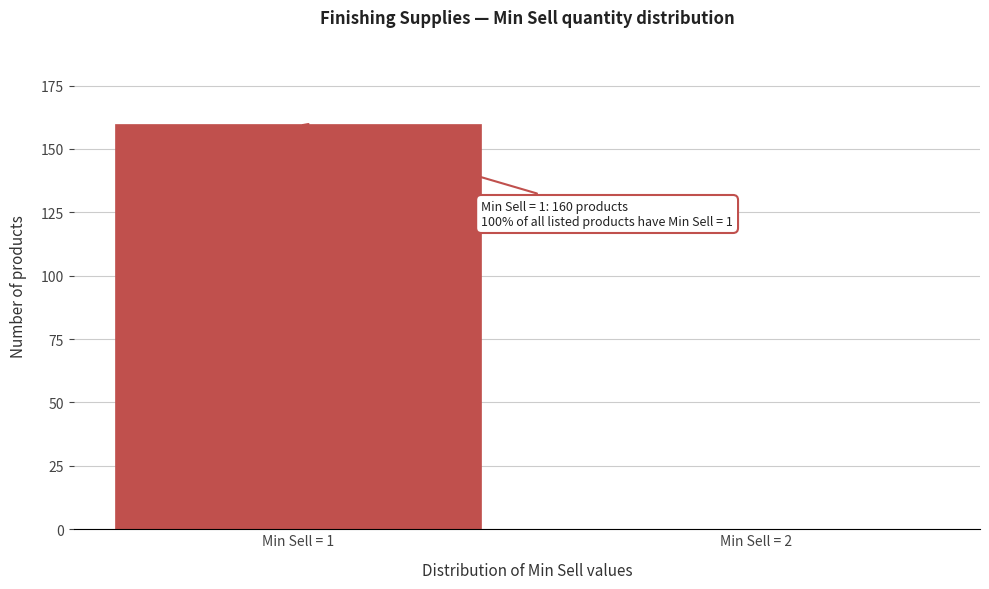

Reading left to right, transcribe all the data shown in this chart.

Min Sell = 1=160	Min Sell = 2=0